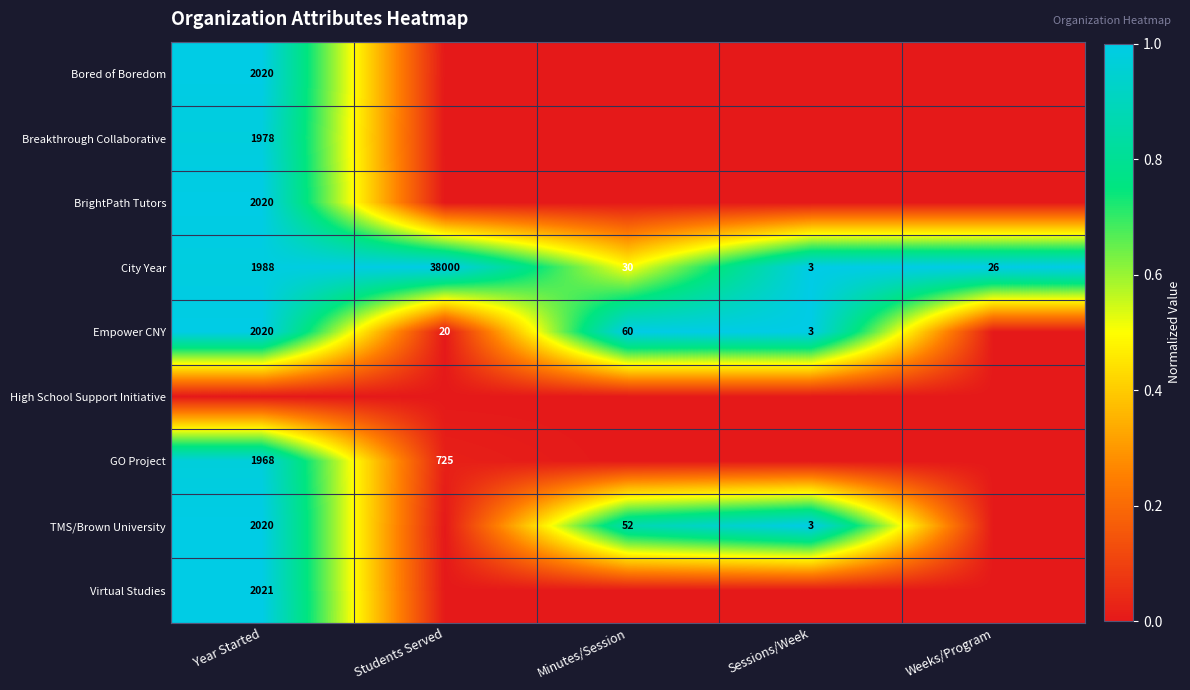

True or false: Virtual Studies has a value of 2021 at Year Started.

True